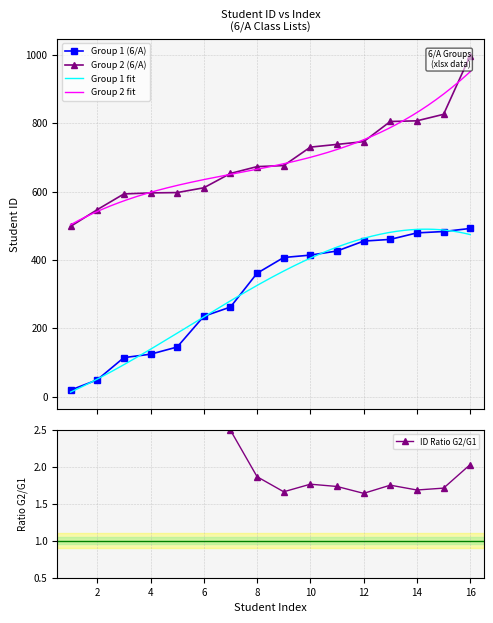

What is the total value across all series at 4?

720